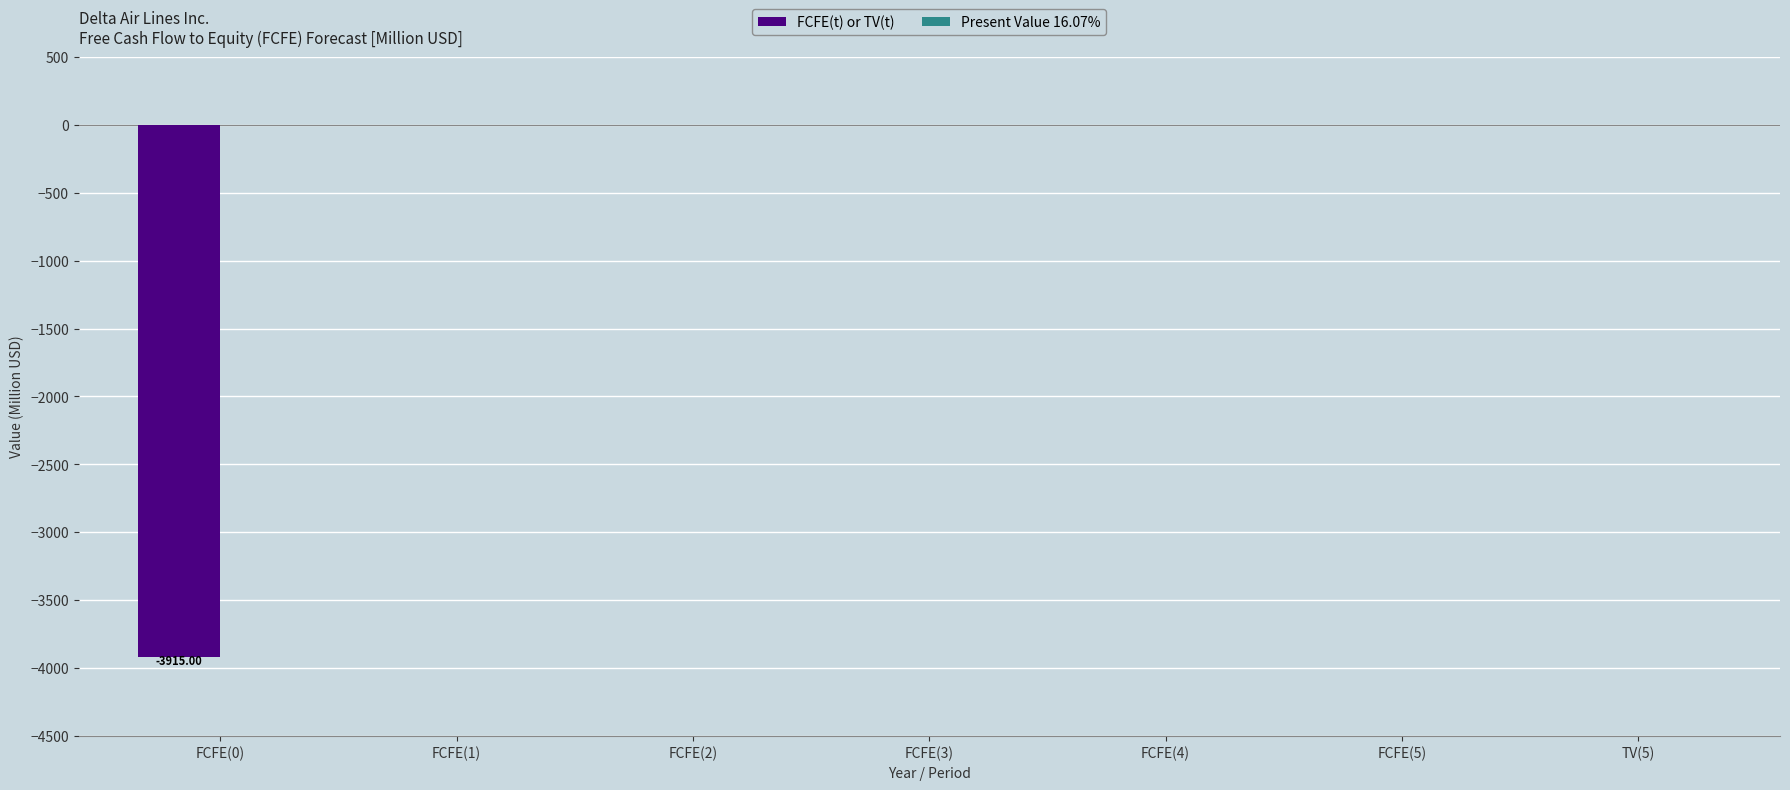

What is the sum of all values?

-3915